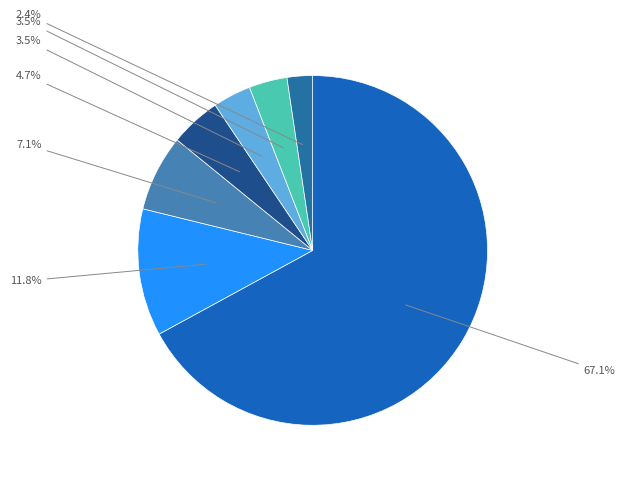

Does any single category account for the majority?

Yes